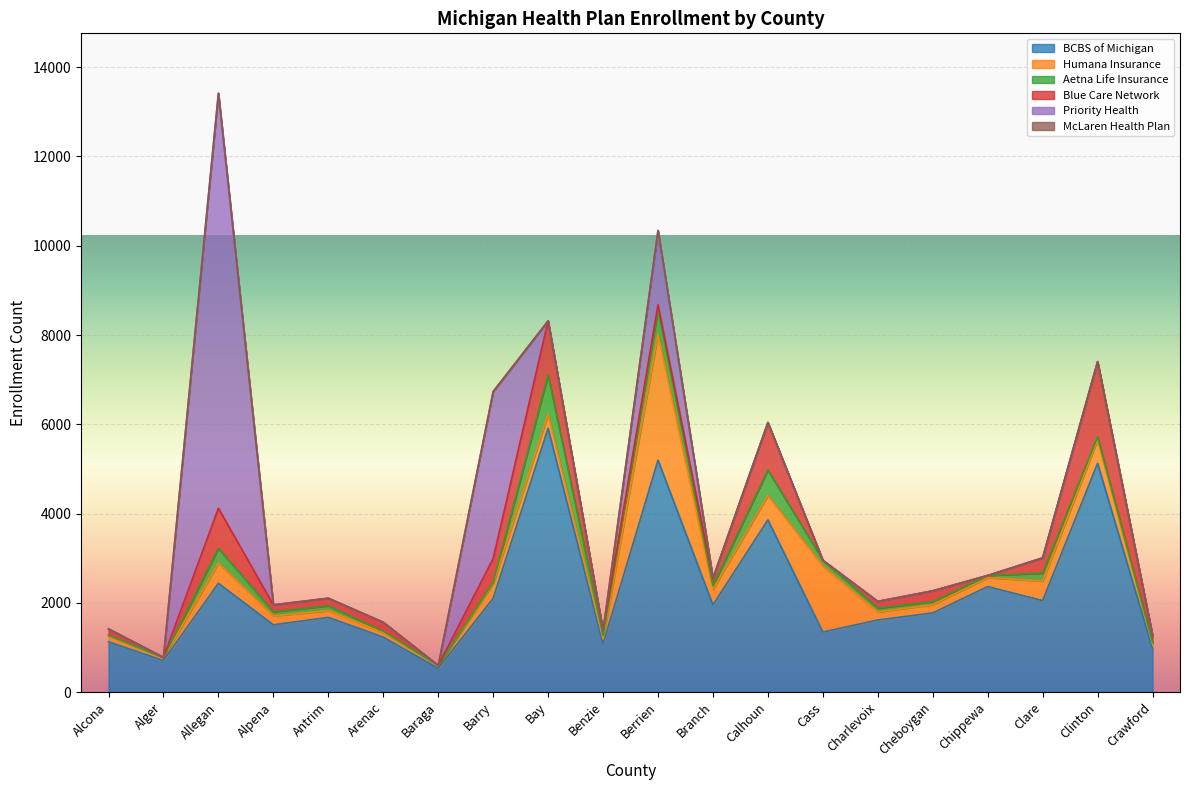

List the series in order of their peak value, lowest first.

McLaren Health Plan, Aetna Life Insurance, Blue Care Network, Humana Insurance, BCBS of Michigan, Priority Health